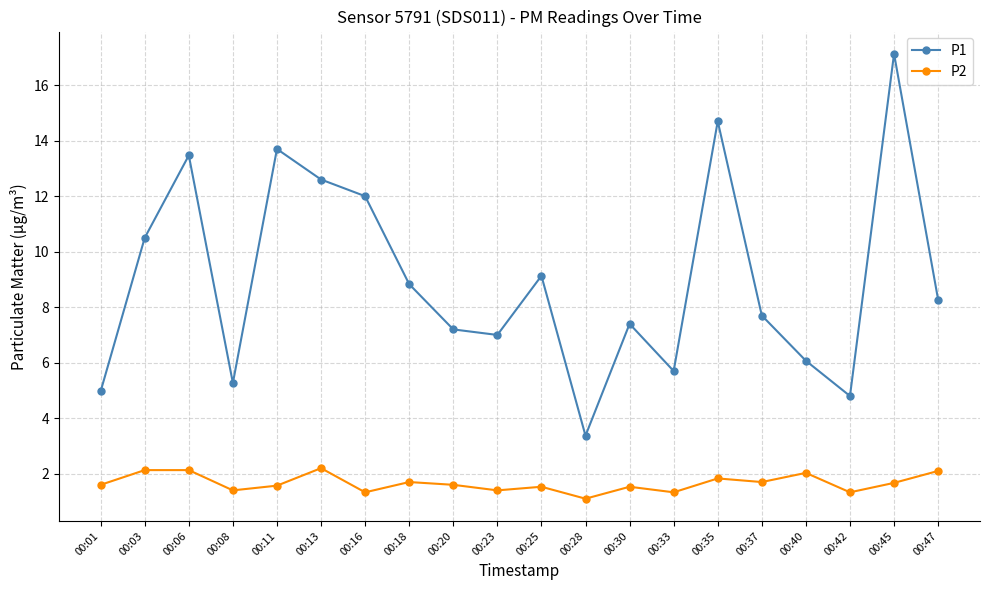

At which category is the sum across all series the highest?

00:45